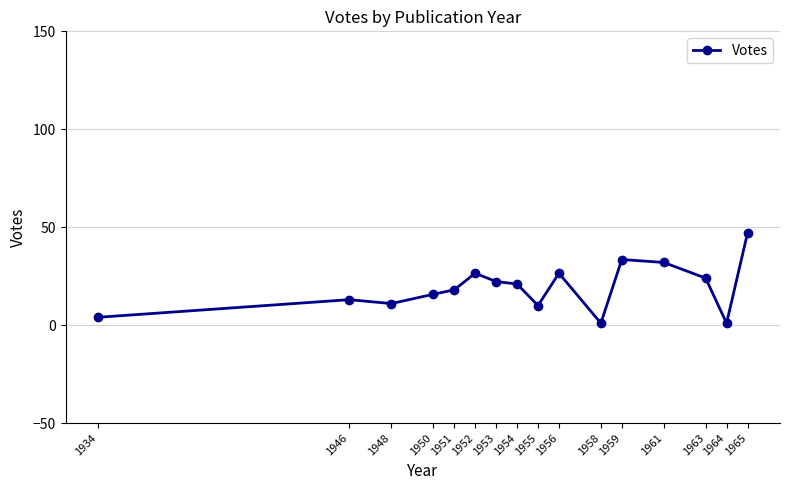

Which label corresponds to the largest value in the chart?

1965